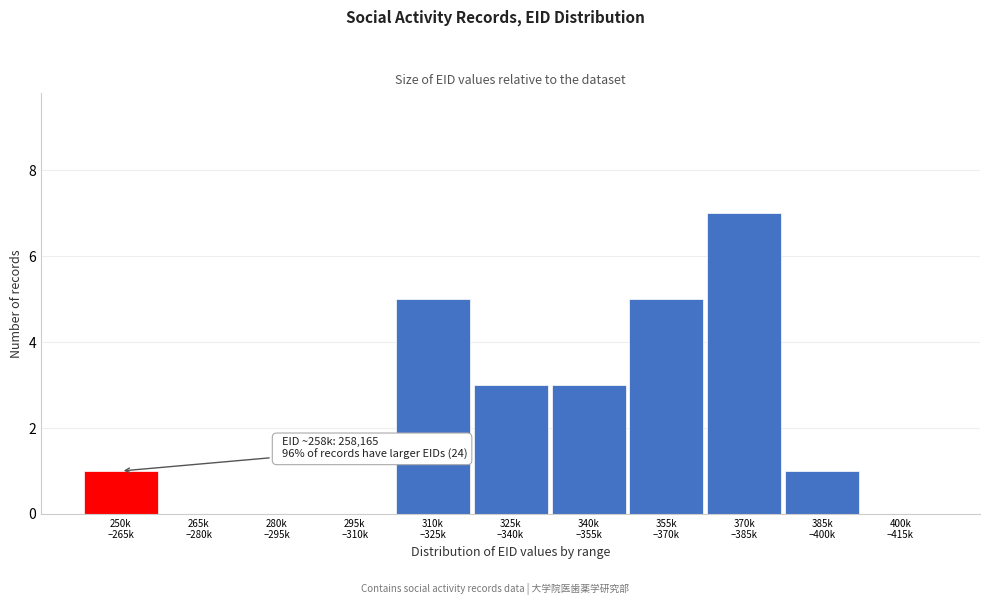

What is the sum of all values?

25